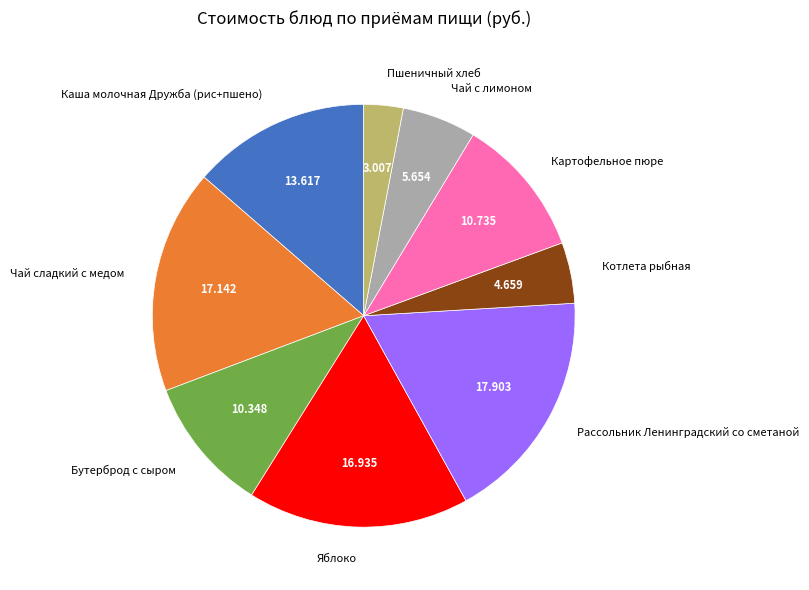

Between Чай с лимоном and Рассольник Ленинградский со сметаной, which is larger?

Рассольник Ленинградский со сметаной